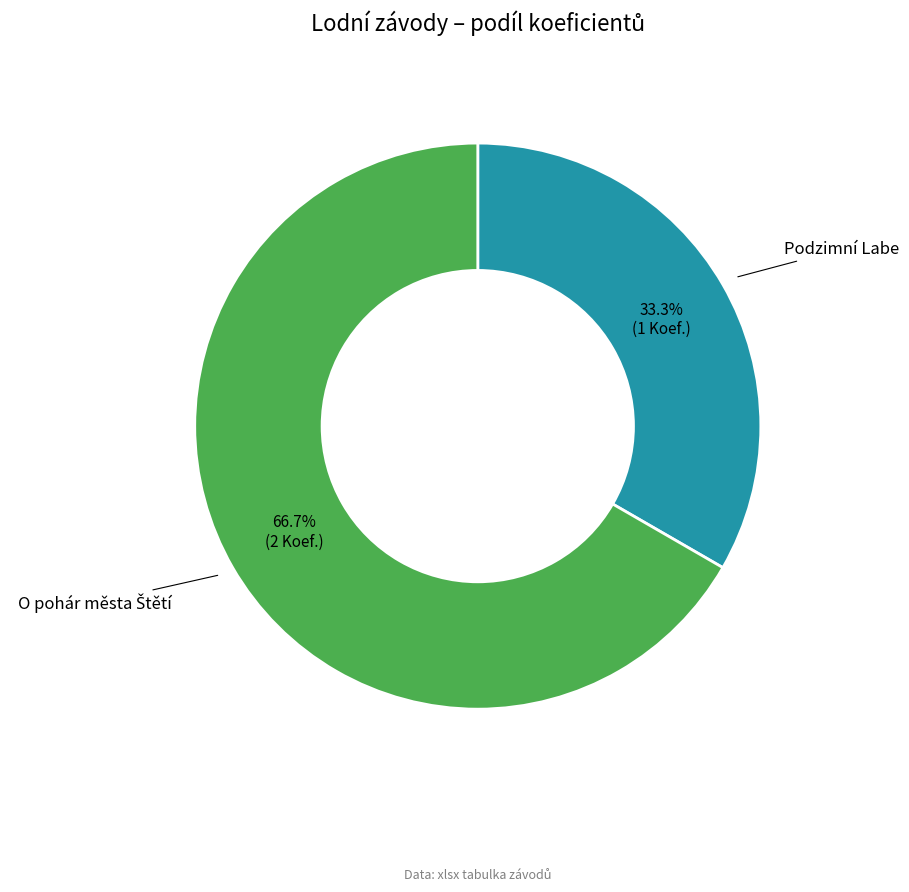

Does any single category account for the majority?

Yes